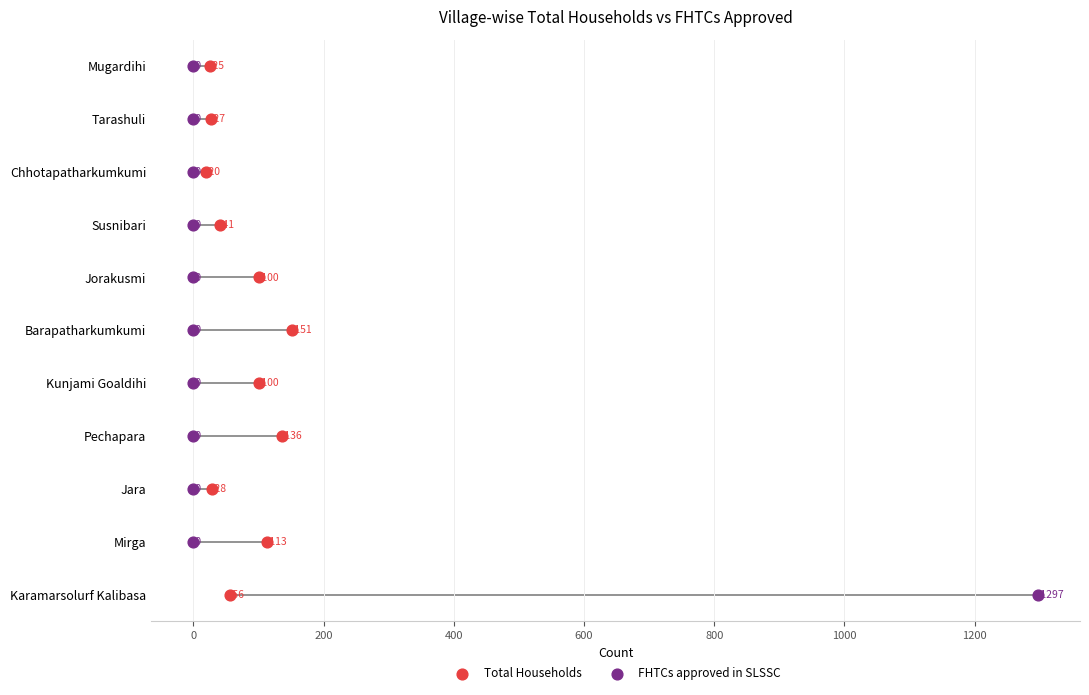

What are all the series names shown in the legend?

Total Households, FHTCs approved in SLSSC